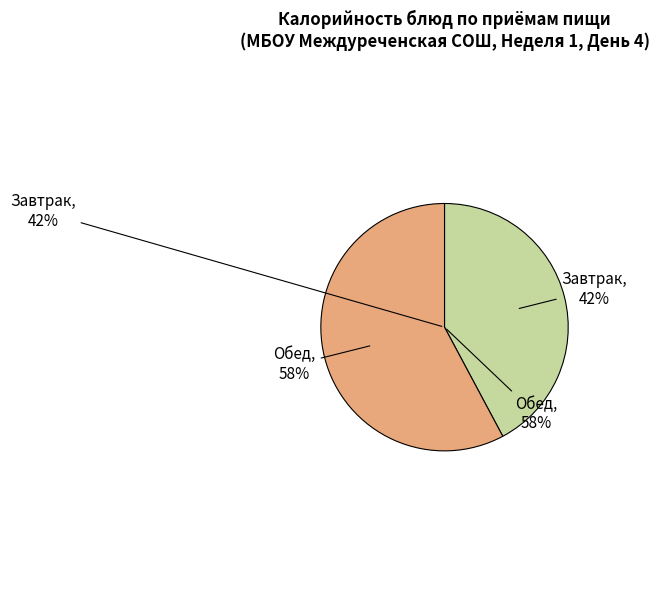

Count the number of slices in the pie.

2